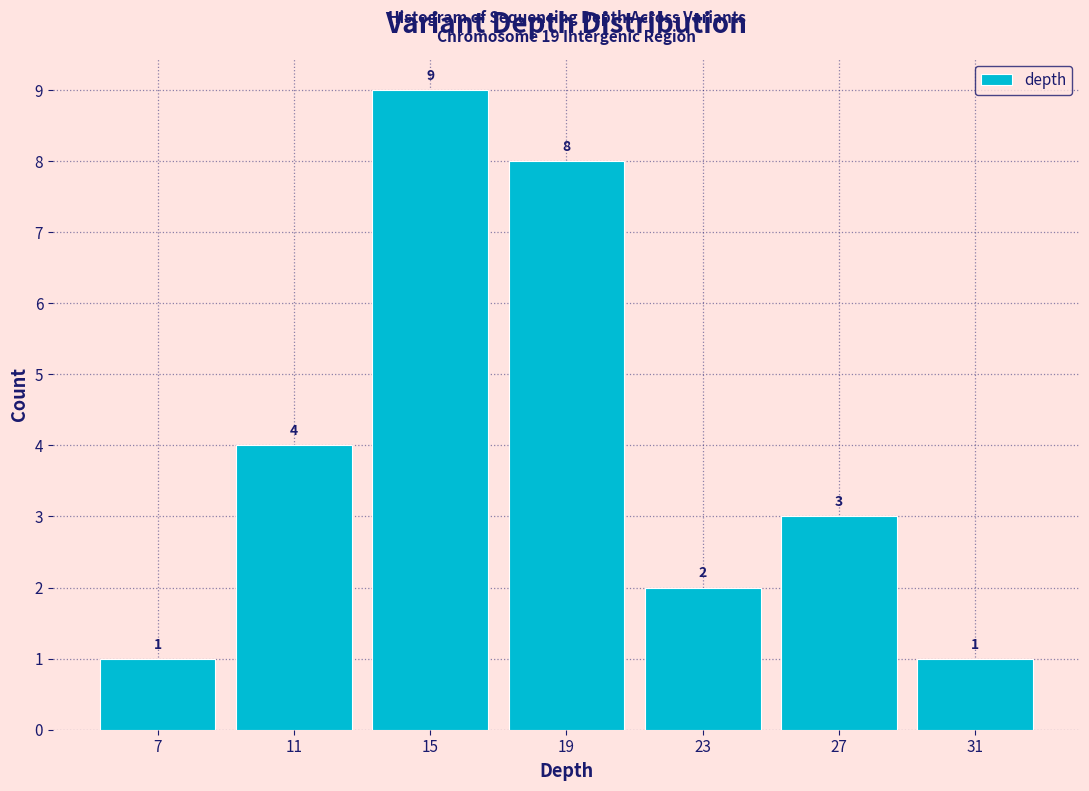

Reading left to right, list every bar in this chart as the range it spans on the x-axis followed by its height.

5 to 9: 1
9 to 13: 4
13 to 17: 9
17 to 21: 8
21 to 25: 2
25 to 29: 3
29 to 33: 1